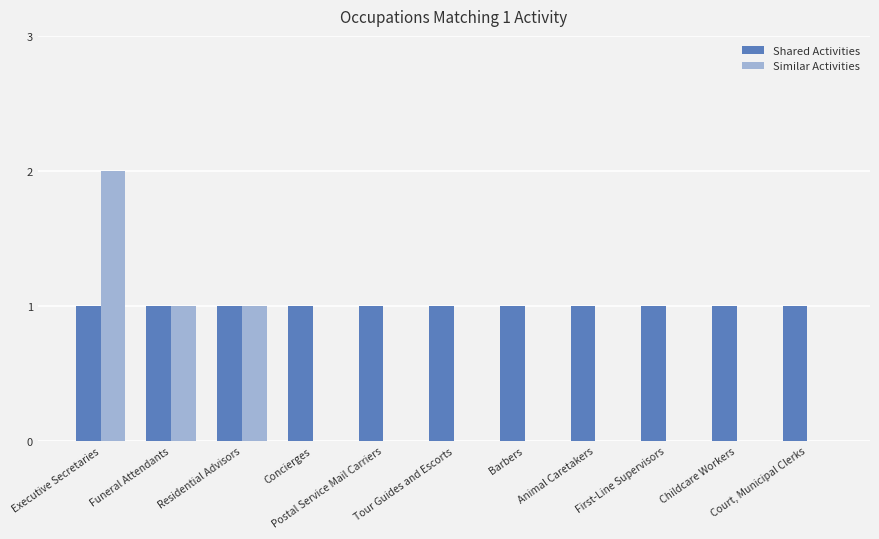

Reading left to right, transcribe all the data shown in this chart.

Shared Activities: Executive Secretaries=1	Funeral Attendants=1	Residential Advisors=1	Concierges=1	Postal Service Mail Carriers=1	Tour Guides and Escorts=1	Barbers=1	Animal Caretakers=1	First-Line Supervisors=1	Childcare Workers=1	Court, Municipal Clerks=1
Similar Activities: Executive Secretaries=2	Funeral Attendants=1	Residential Advisors=1	Concierges=0	Postal Service Mail Carriers=0	Tour Guides and Escorts=0	Barbers=0	Animal Caretakers=0	First-Line Supervisors=0	Childcare Workers=0	Court, Municipal Clerks=0